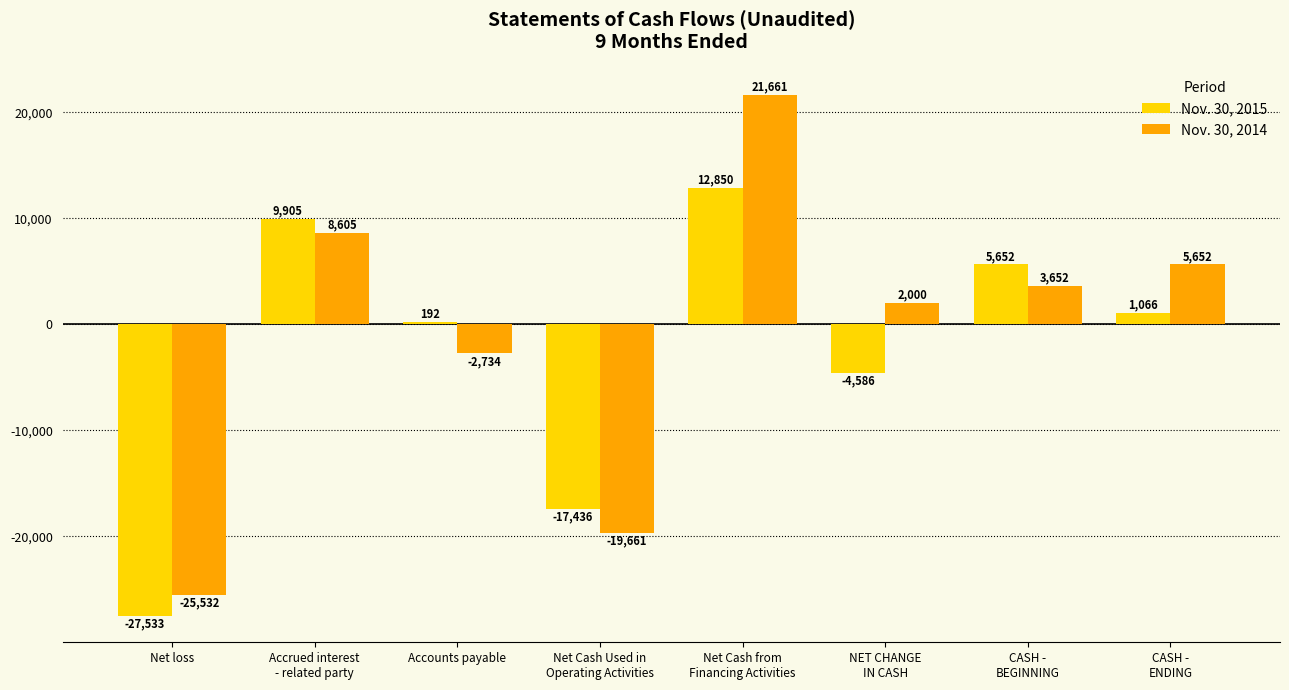

Reading left to right, what are all the values shown in this chart?

Nov. 30, 2015: -27533	9905	192	-17436	12850	-4586	5652	1066
Nov. 30, 2014: -25532	8605	-2734	-19661	21661	2000	3652	5652